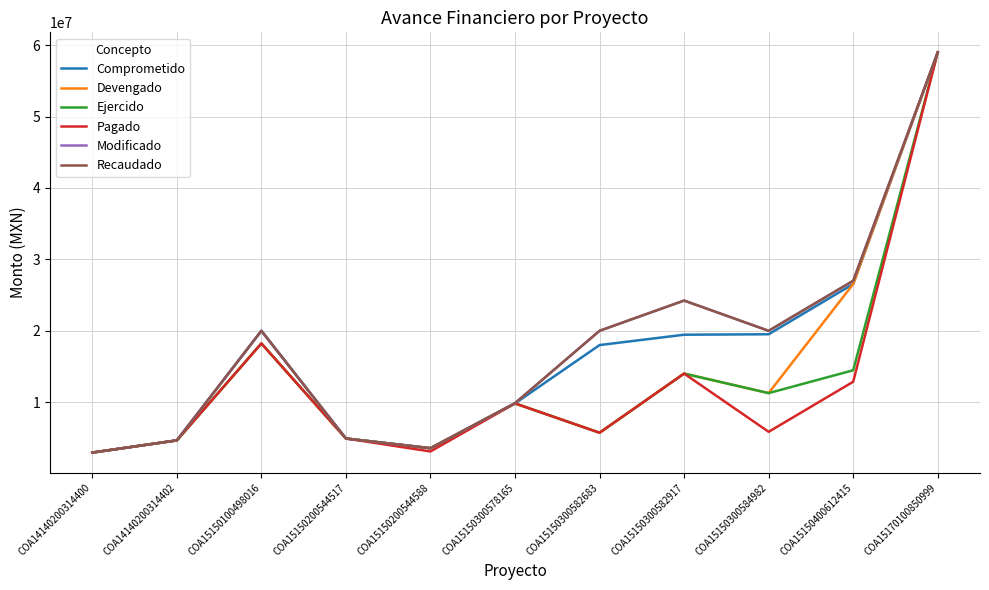

What is the sum of all Pagado values?

141125443.7